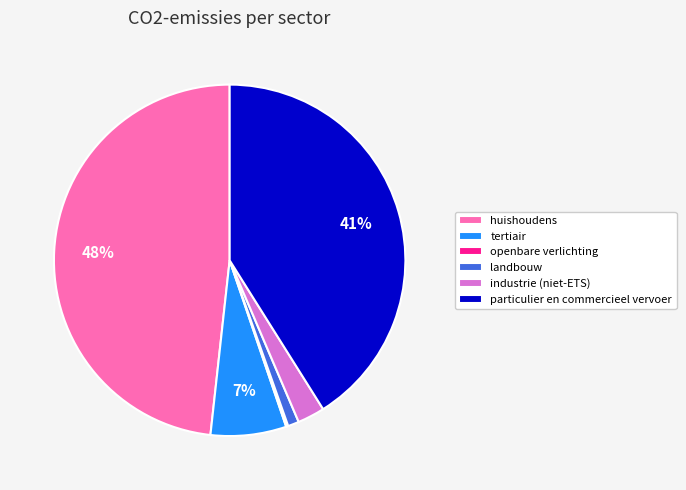

Combined, do landbouw and particulier en commercieel vervoer account for over 50%?

No